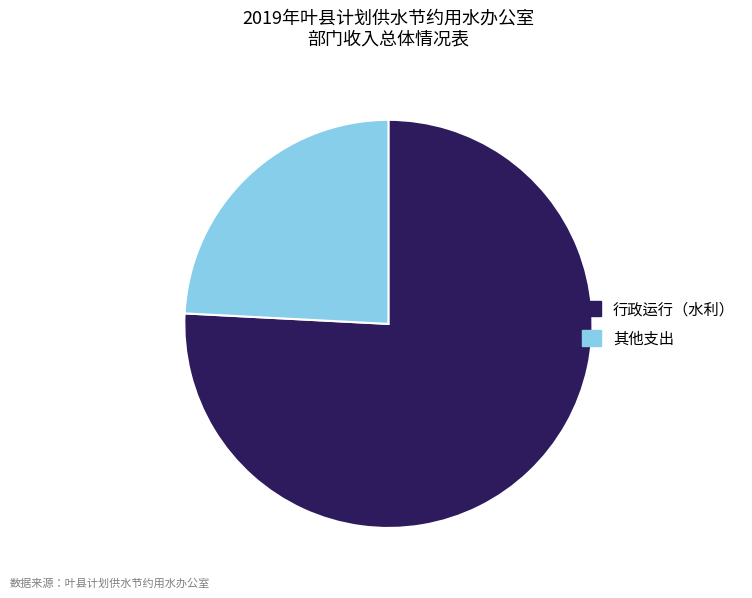

Is 行政运行（水利） the majority of the pie?

Yes